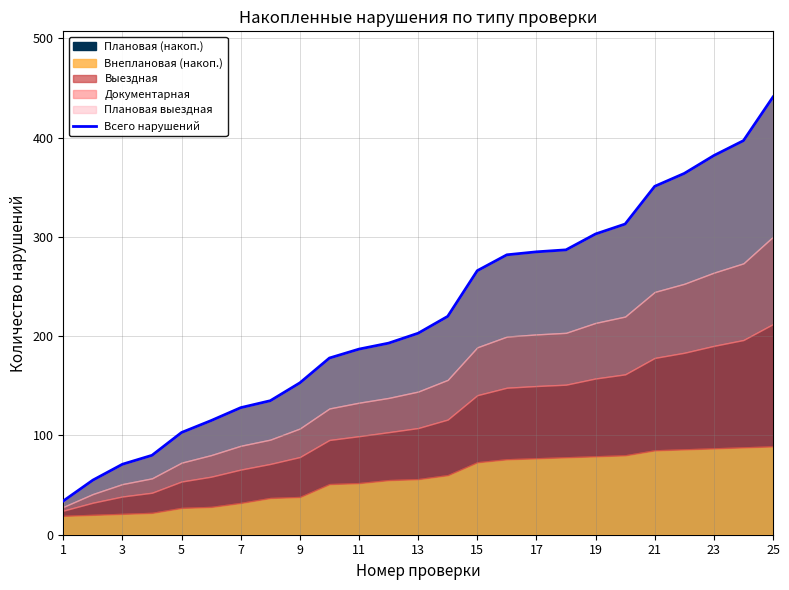

What is the highest value of the Плановая (накоп.) series?

441